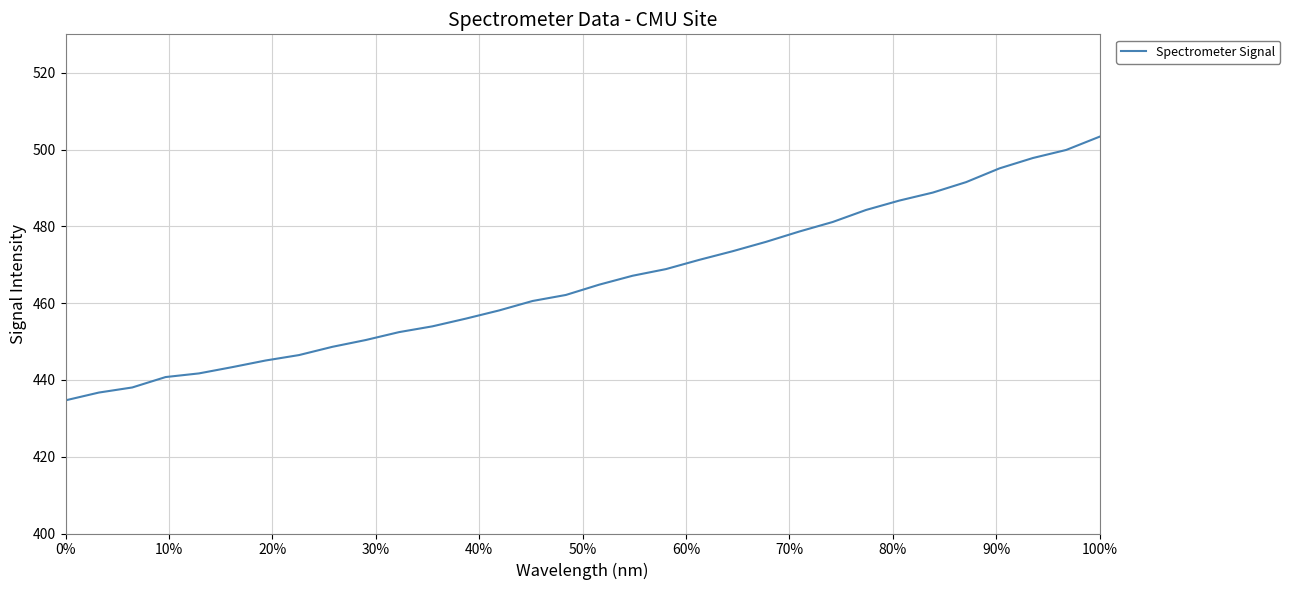

What is the smallest value displayed?

434.7